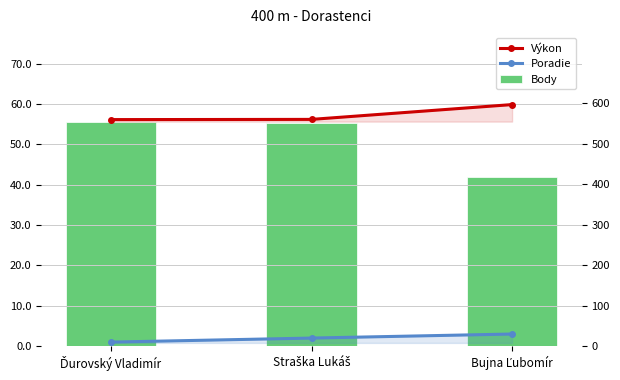

What value does the Poradie series have at Bujna Ľubomír?

3.0